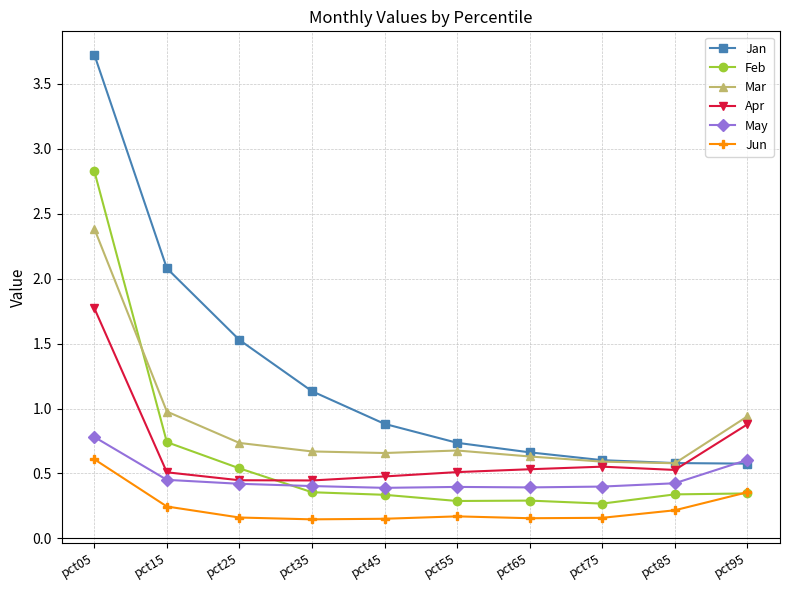

Rank the series by their maximum value, from highest to lowest.

Jan, Feb, Mar, Apr, May, Jun